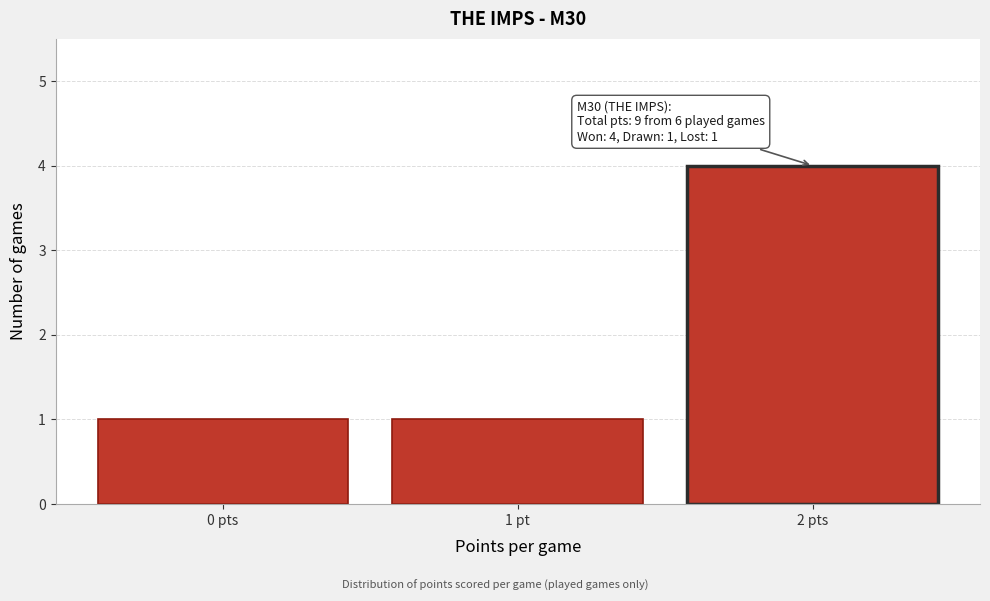

Reading left to right, what are all the values shown in this chart?

0 pts=1	1 pt=1	2 pts=4